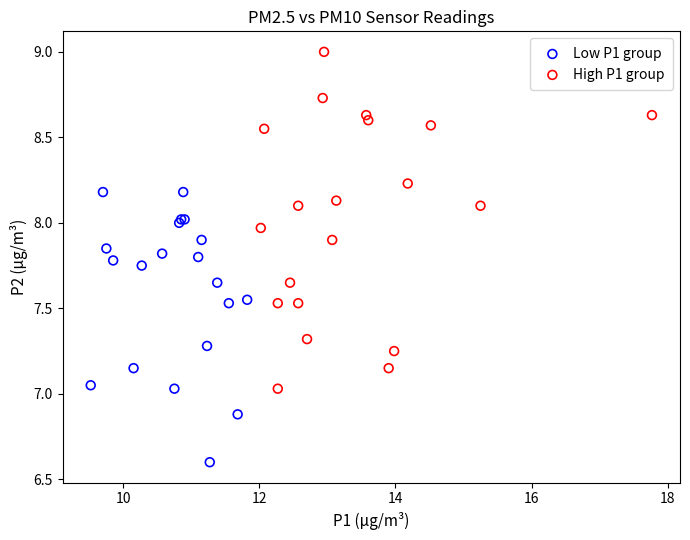

Which series has the widest spread of Y values?

High P1 group